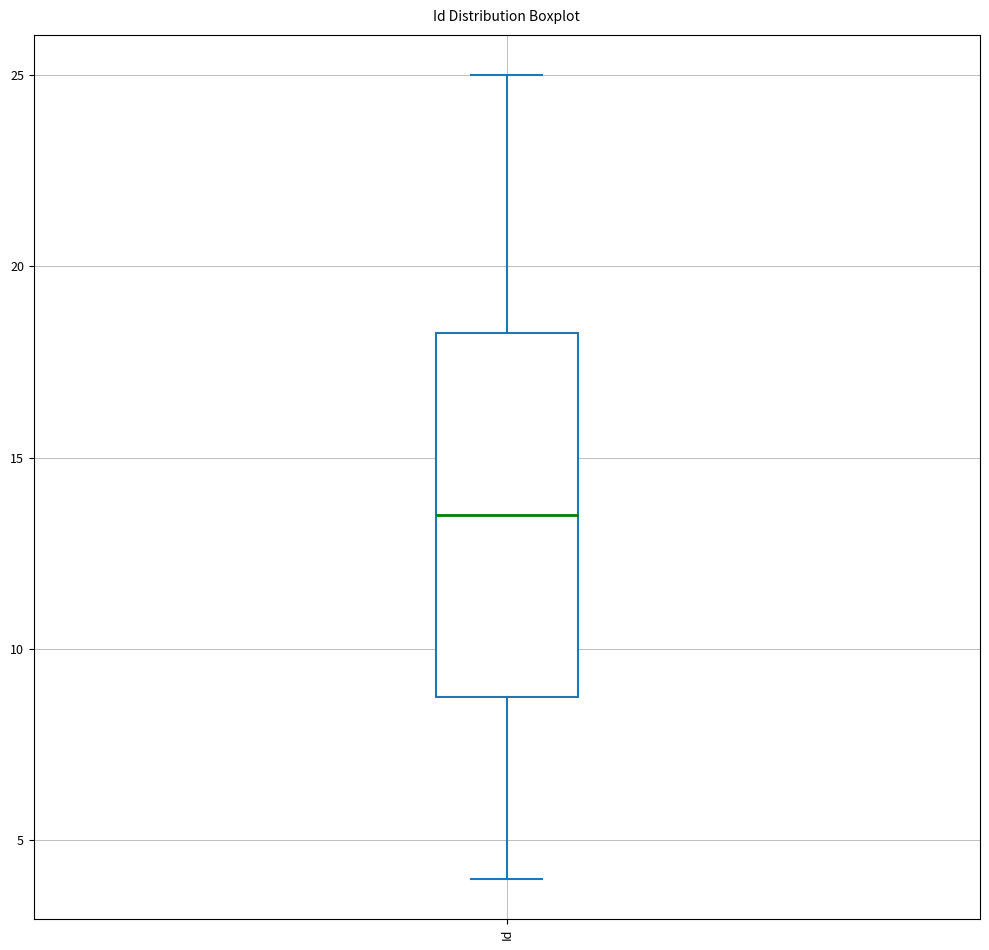

Read this box plot against the y-axis: the position of the median line, the range covered by the box, and the ends of both whiskers. The values are not printed on the chart, so give them approximately, as read against the axis.

median 13.5, box 9.0 to 18.5, whiskers 4.0 to 25.0